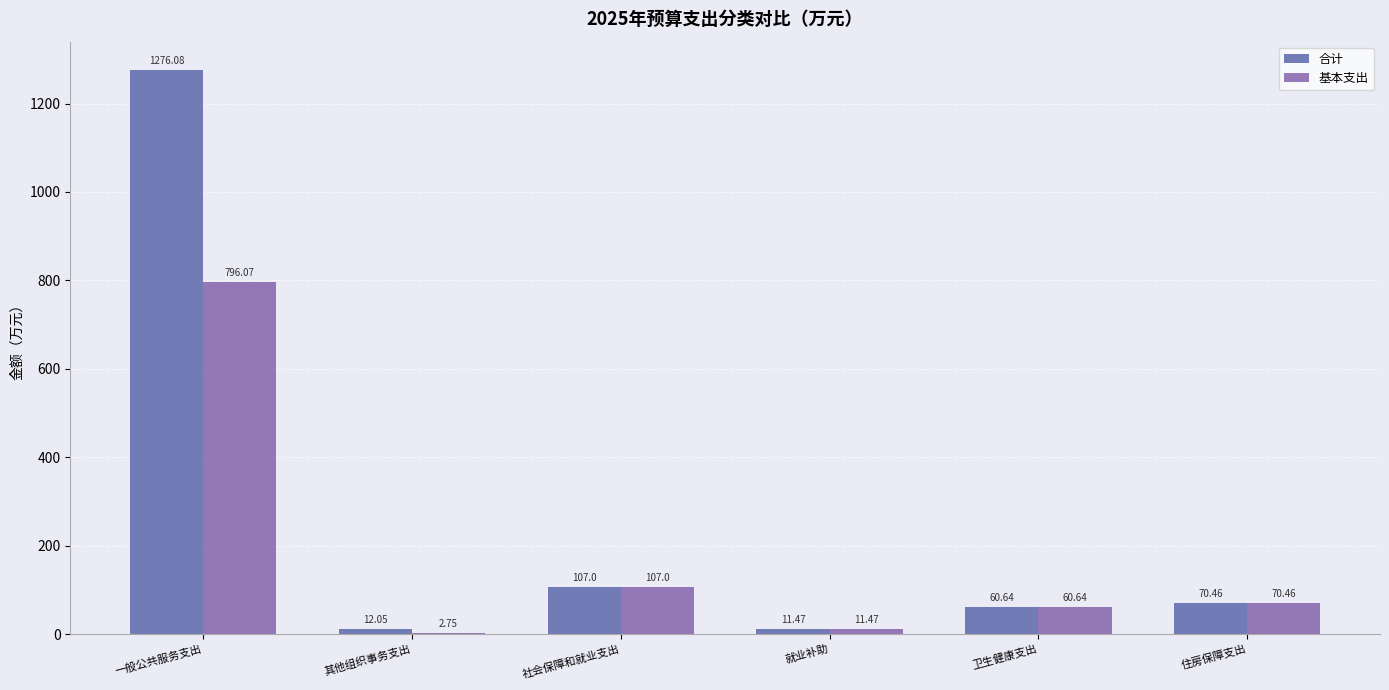

True or false: 基本支出 has a value of 0.6 at 其他组织事务支出.

False